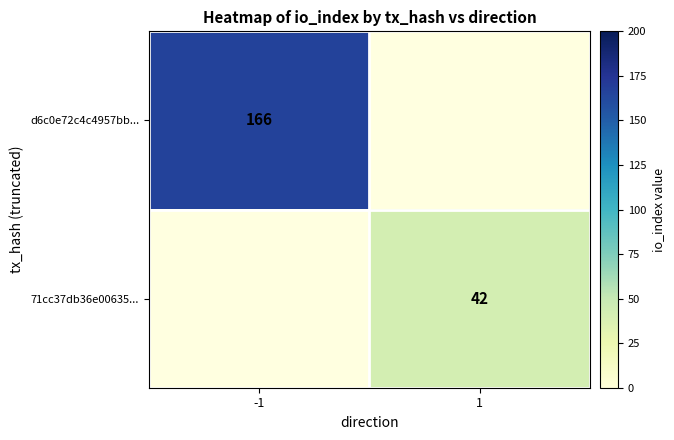

The 71cc37db36e00635... series shows 10 at 1. True or false?

False